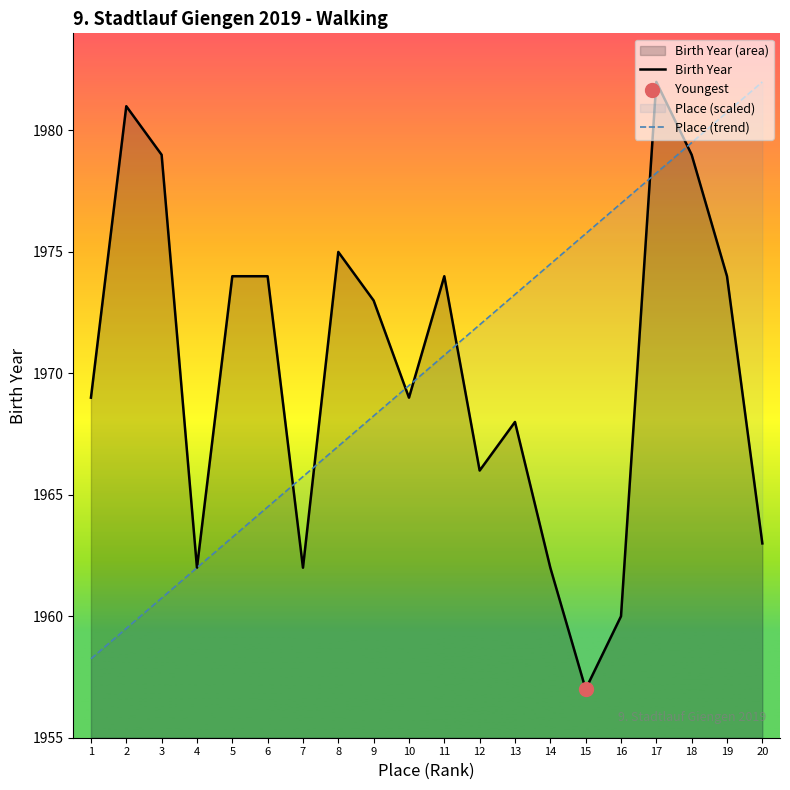

At which category is the sum across all series the highest?

17